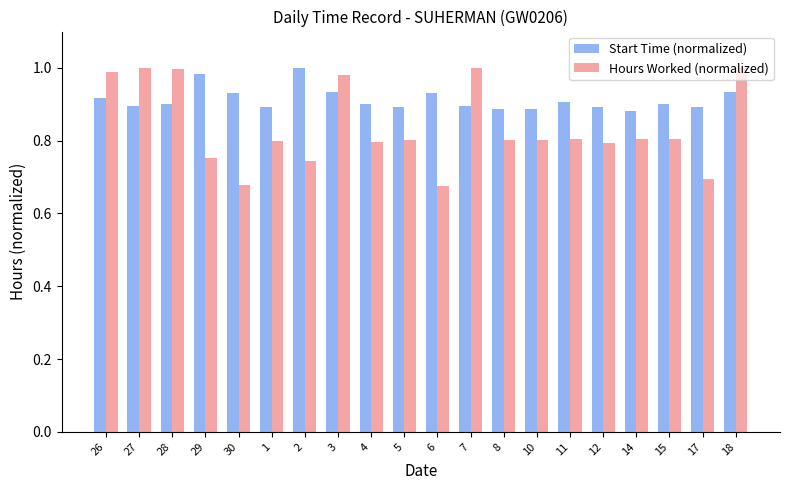

At which category is the sum across all series the highest?

18